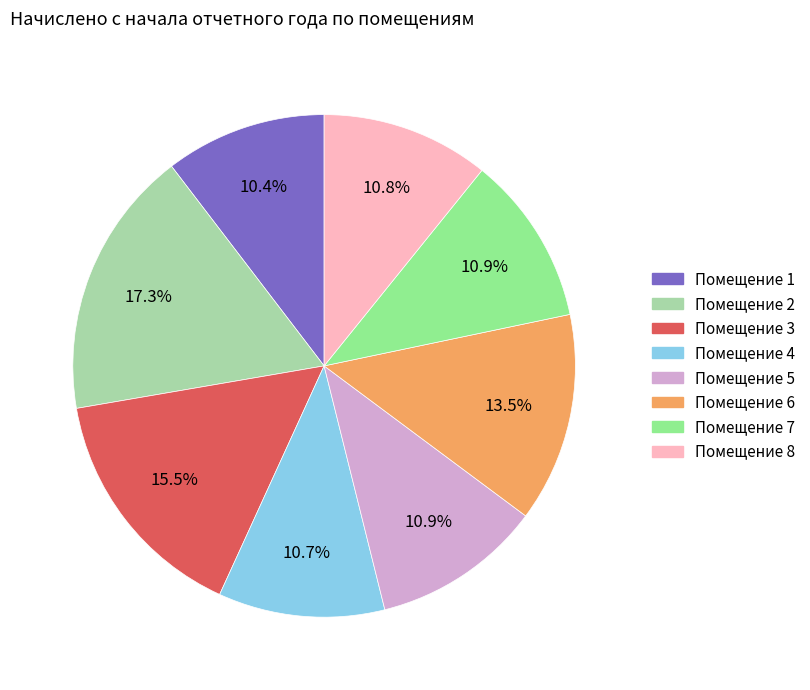

To the nearest percent, what is the difference between the largest and smallest slice percentages?

7%